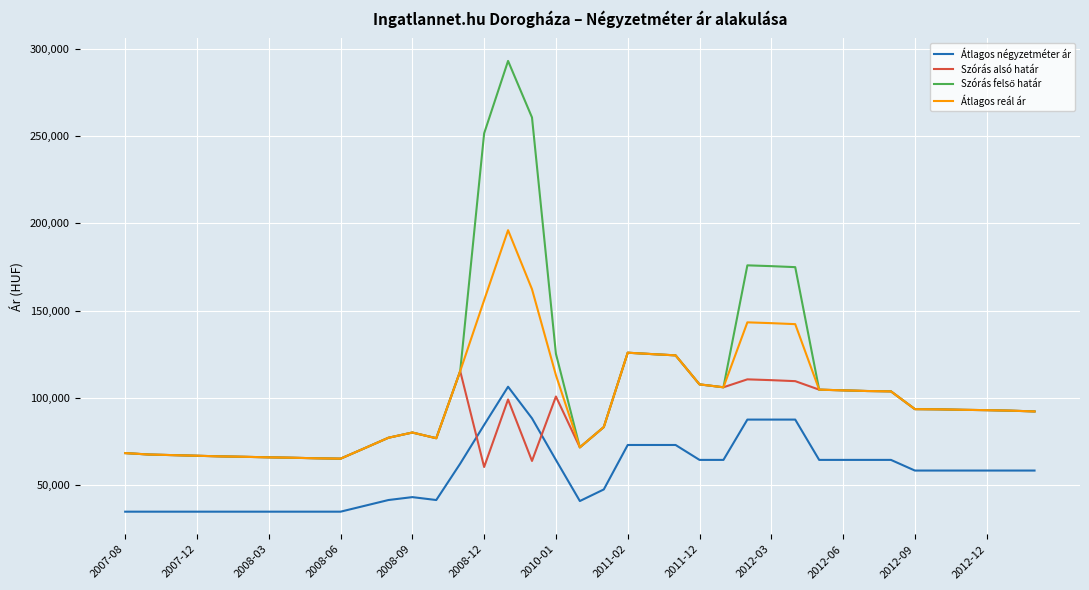

Which series ends up on top after the final intersection of Átlagos négyzetméter ár and Szórás alsó határ?

Szórás alsó határ